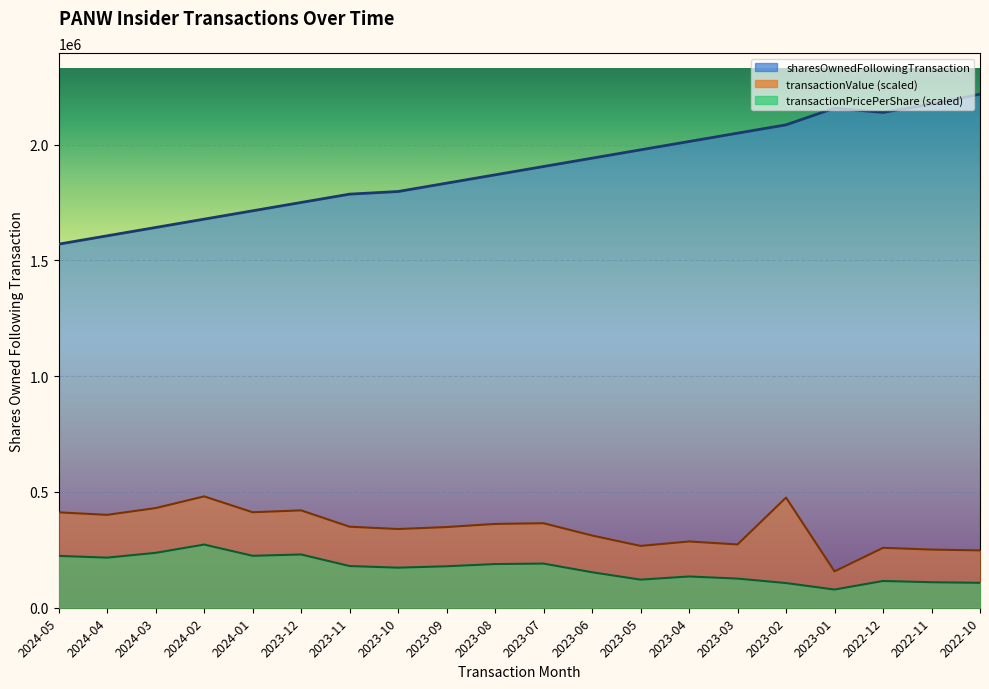

Where is the first local maximum for transactionValue?

2024-02